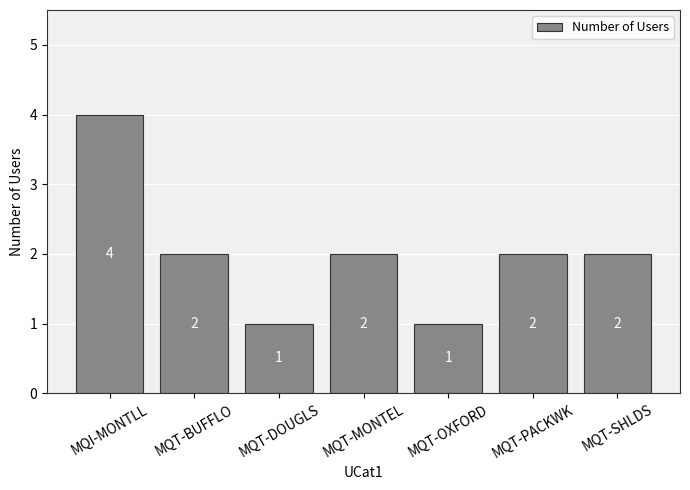

True or false: the data shows 1 at MQT-MONTEL.

False